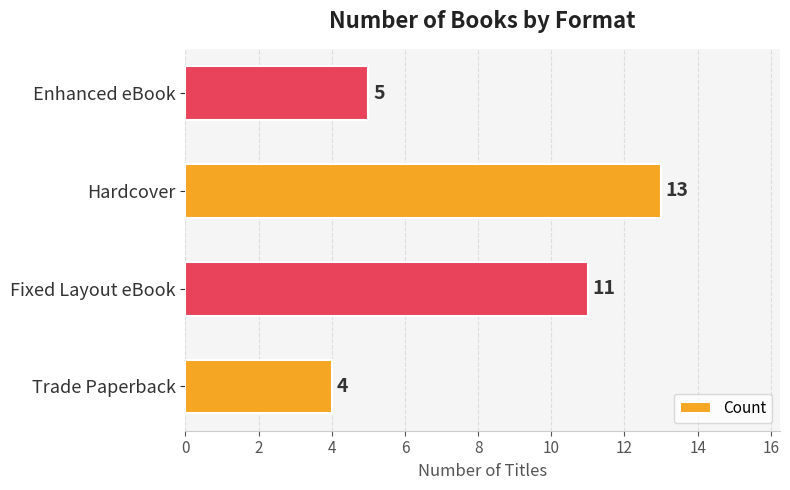

Which category has the highest value across all series?

Hardcover